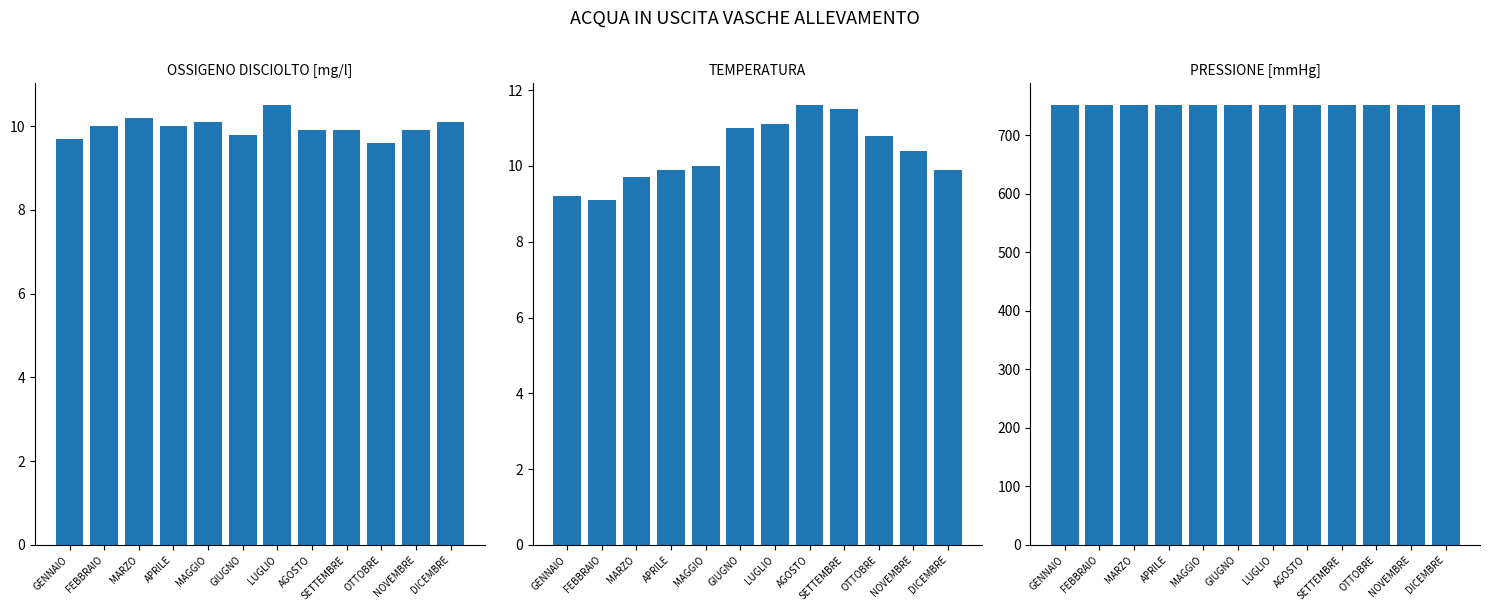

Which series has the widest spread of values?

TEMPERATURA